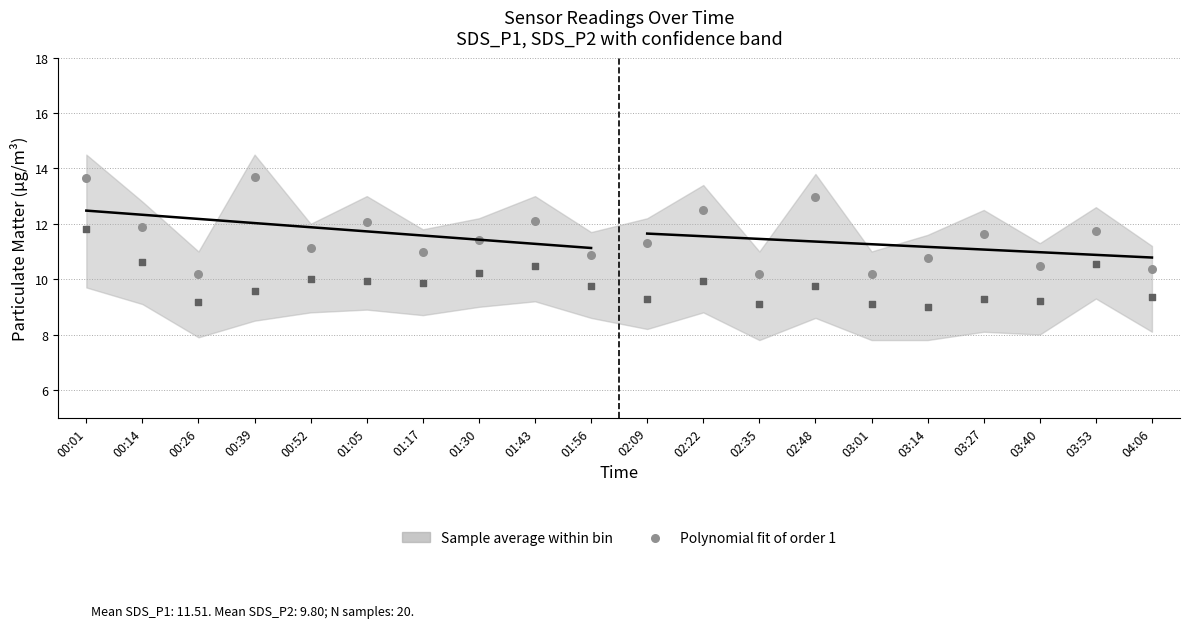

Across all data points, what is the range of Y values (max minus min)?

4.7